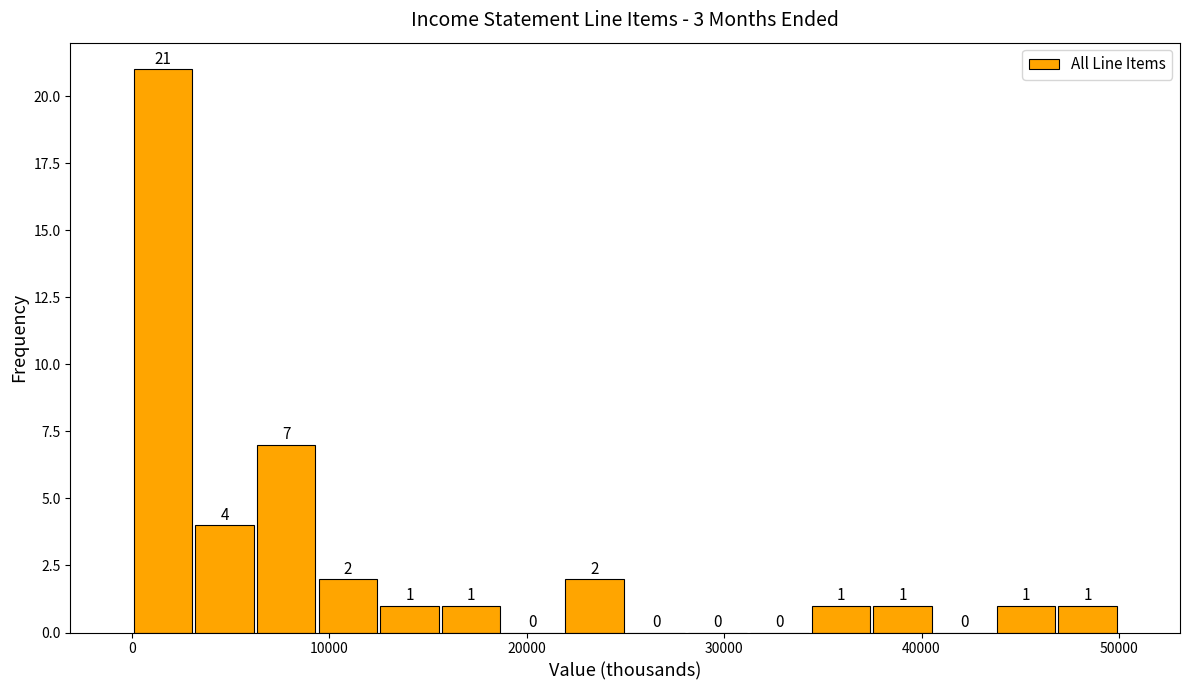

Read against the x-axis, roughly where is the centre of the tallest bar?

2000